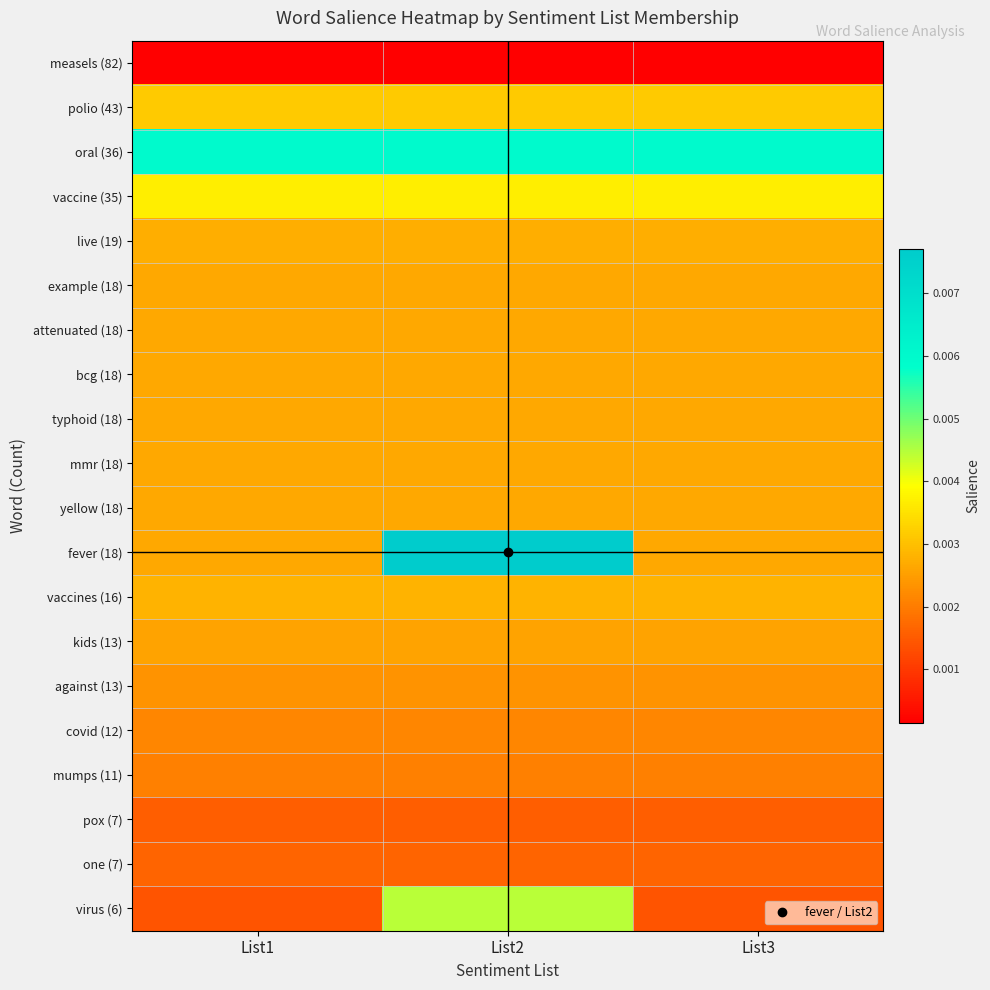

Rank the series at List2 from highest to lowest value.

fever (18), oral (36), virus (6), vaccine (35), polio (43), vaccines (16), live (19), example (18), attenuated (18), bcg (18), typhoid (18), mmr (18), yellow (18), kids (13), against (13), covid (12), mumps (11), one (7), pox (7), measels (82)